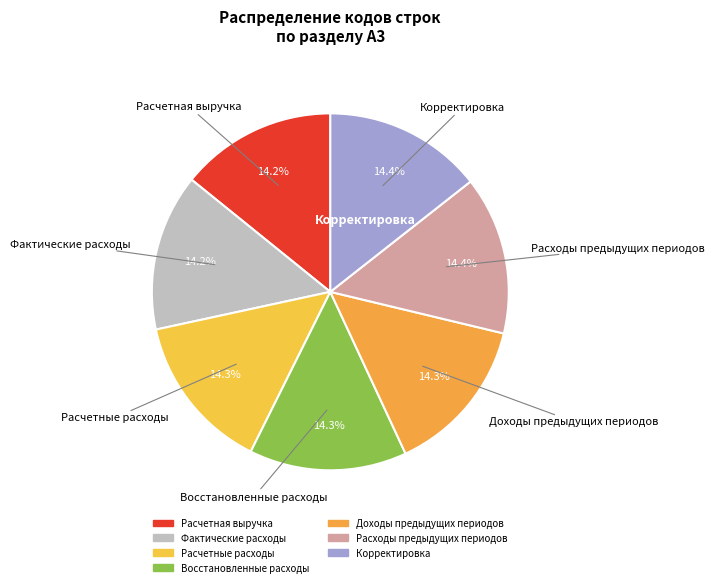

Is it true that Доходы предыдущих периодов is 24% of the pie?

False